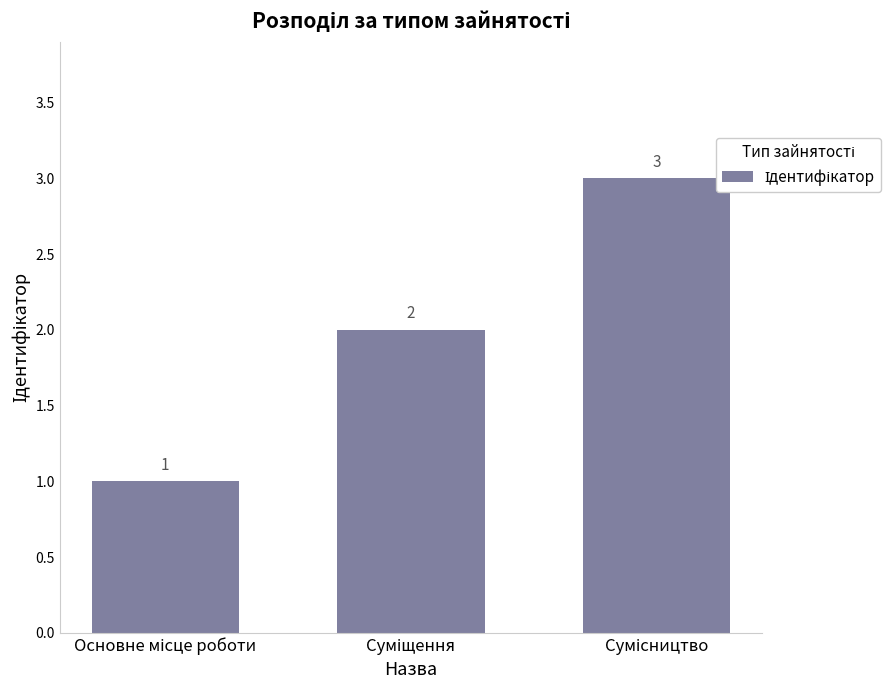

How many data points does each series have?

3